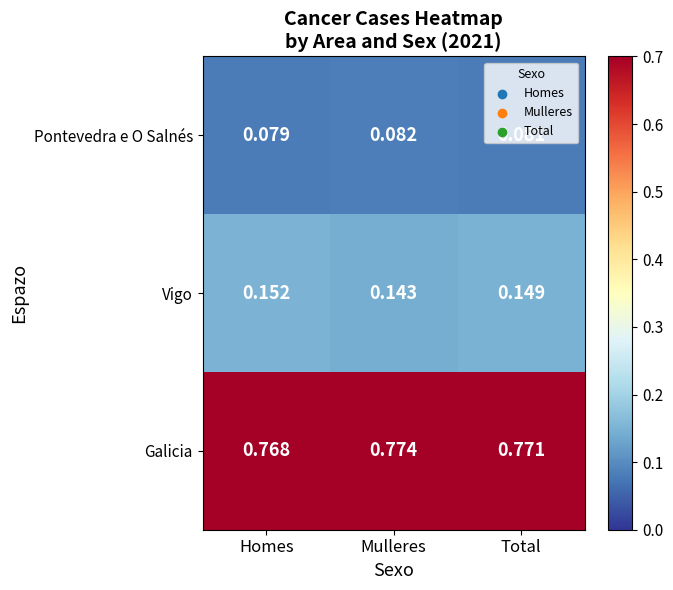

At which category is the sum across all series the highest?

Total